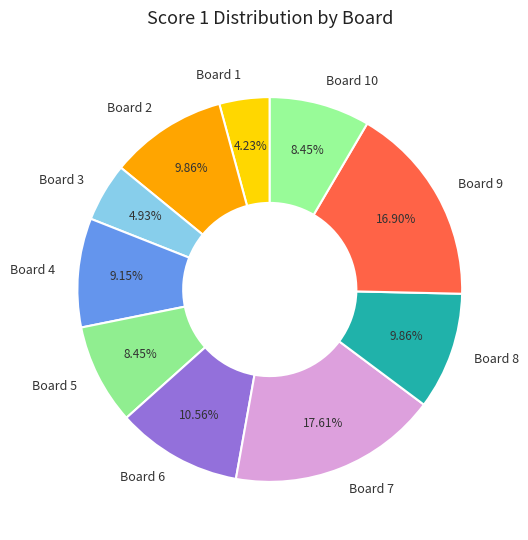

To the nearest percent, what portion does Board 8 represent?

10%